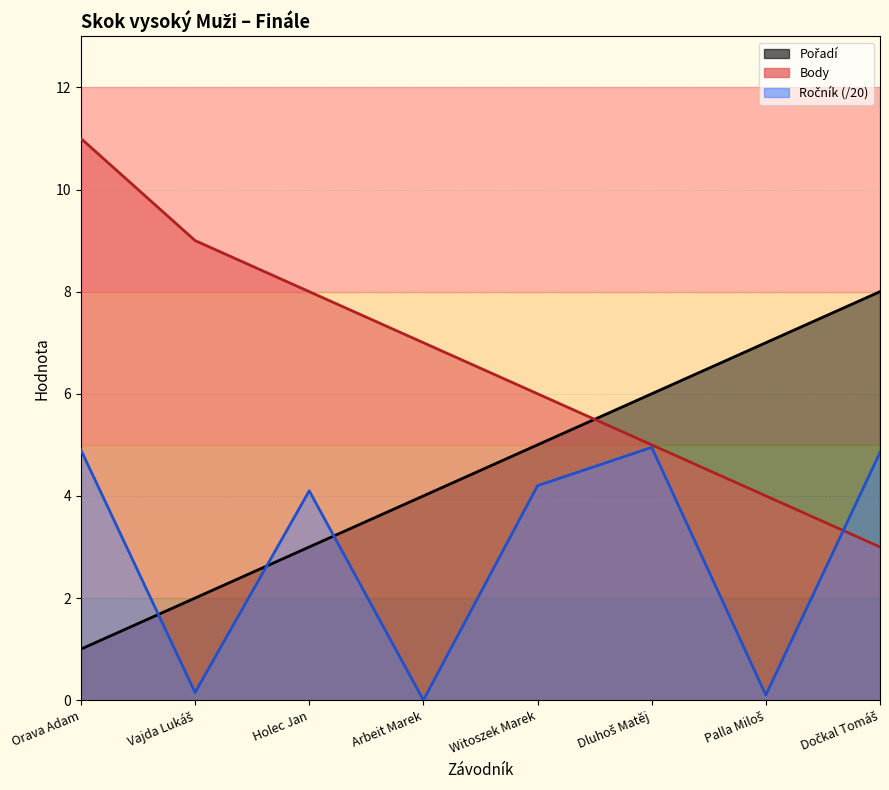

What is the approximate value of Pořadí at Orava Adam?

1.0